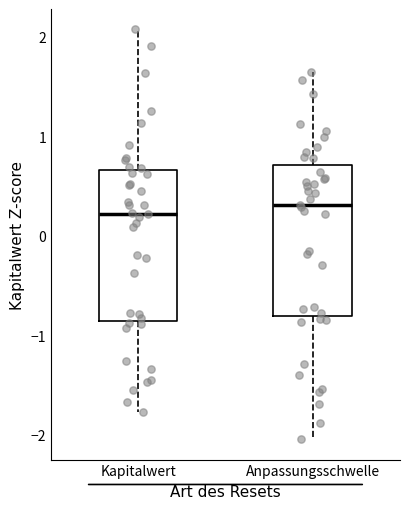

Where does the lower whisker of the box for Kapitalwert end on the y-axis? The values are not printed on the chart, so give them approximately, as read against the axis.

-1.8